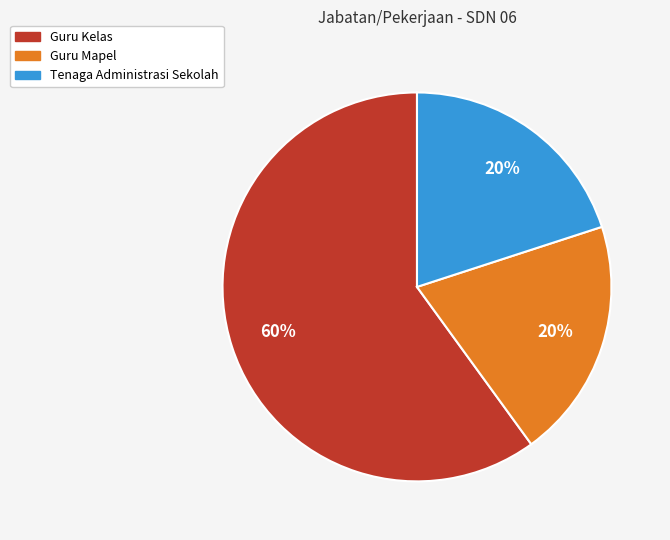

To the nearest percent, what percentage of the pie is Guru Mapel?

20%